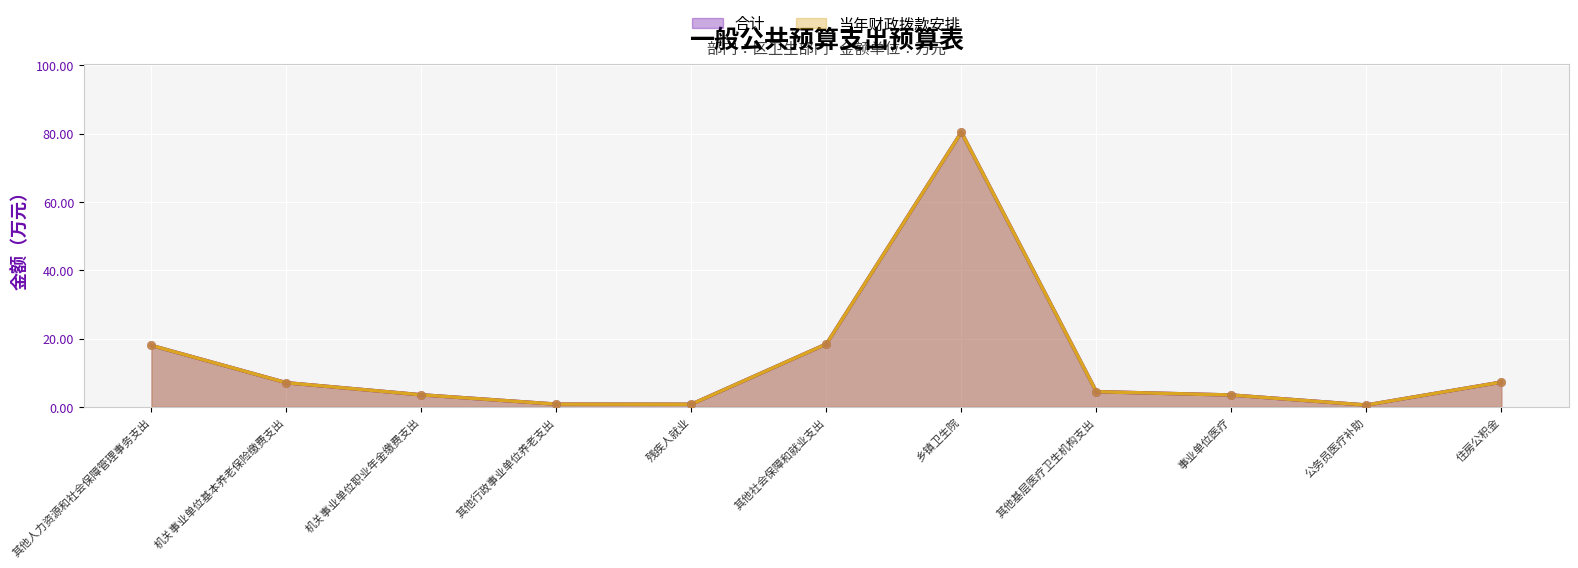

Is the value of 合计 at 其他基层医疗卫生机构支出 greater than the value of 当年财政拨款安排 at 公务员医疗补助?

Yes